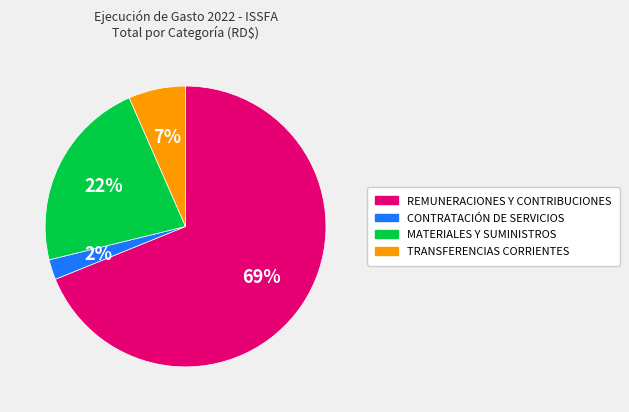

Do MATERIALES Y SUMINISTROS and REMUNERACIONES Y CONTRIBUCIONES together represent more than half of the pie?

Yes